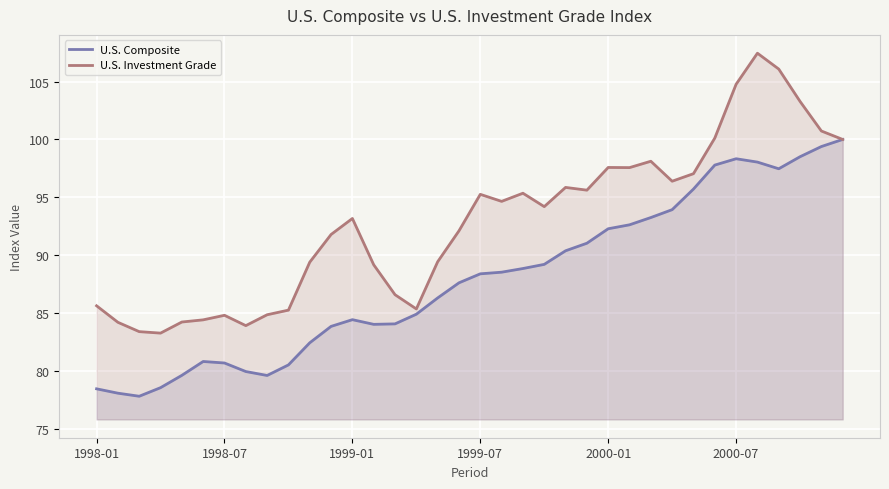

What is the maximum value shown in the chart?

107.4